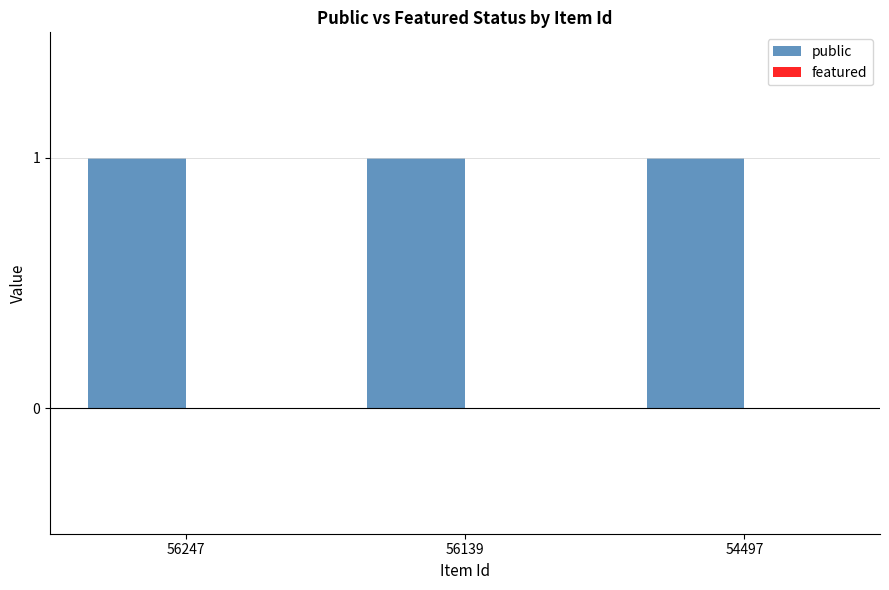

Count the number of categories in the chart.

3